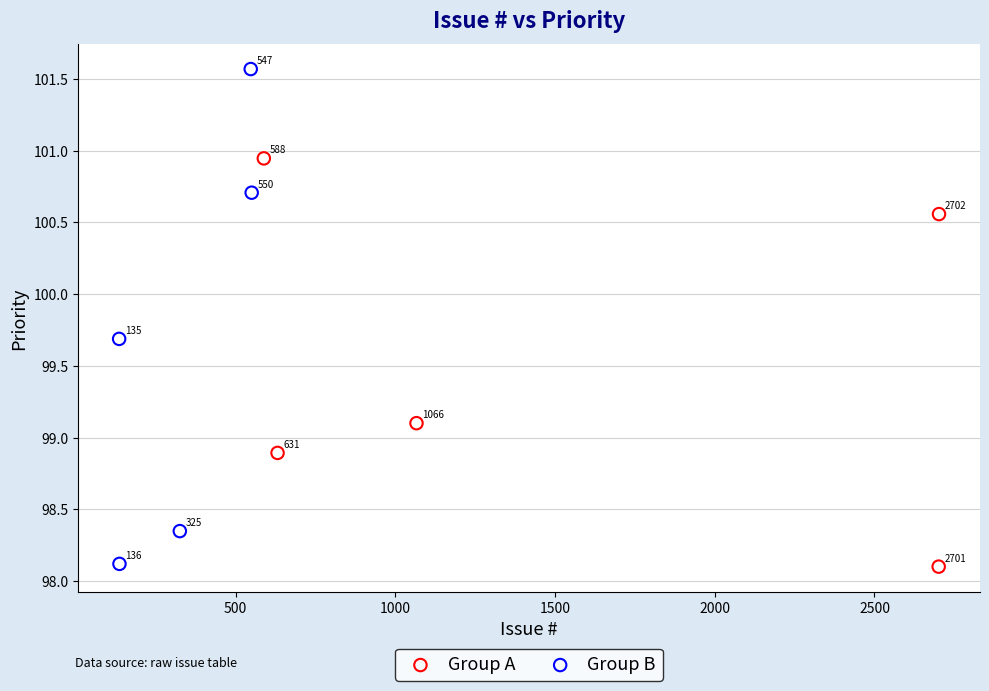

Which series has the widest spread of Y values?

Group B